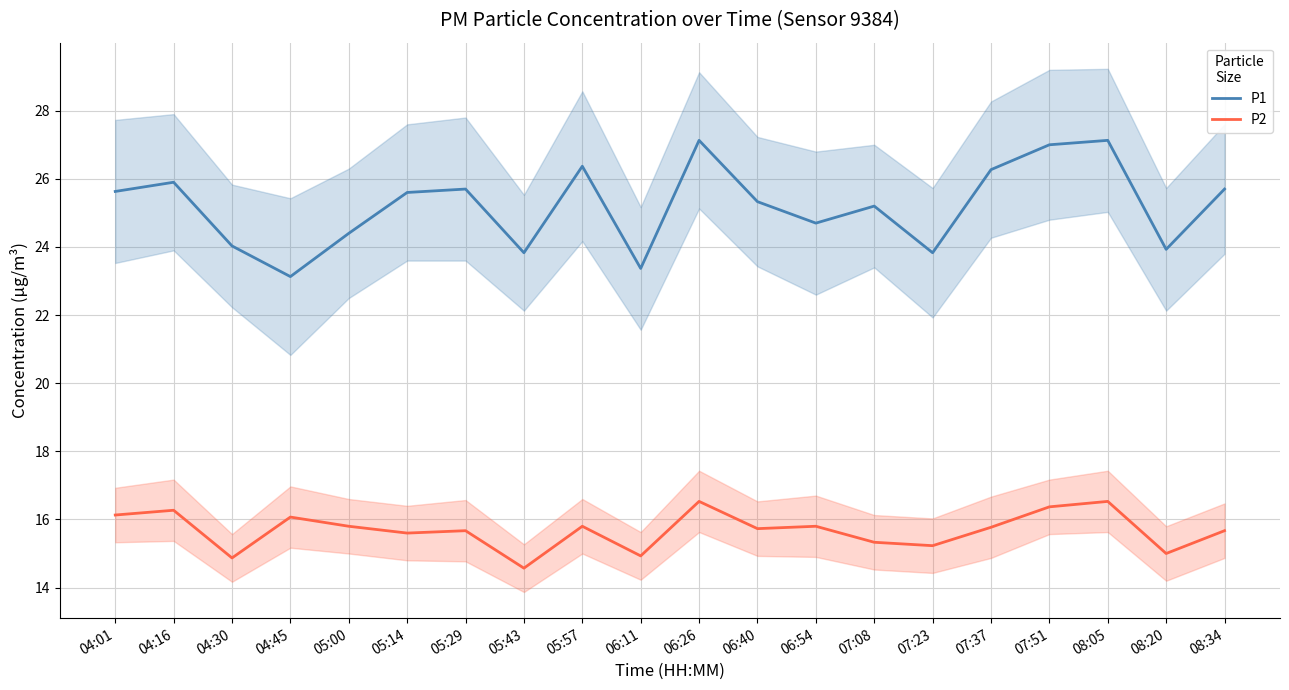

At which category does P1 reach its first local peak?

04:16